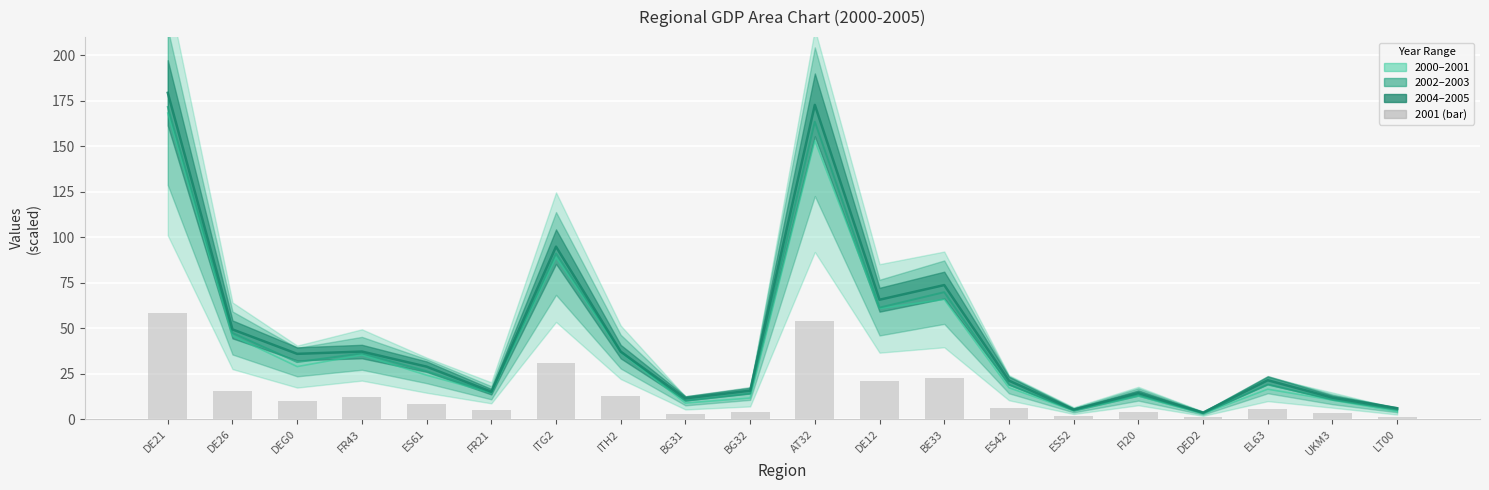

What value does the 2002 series have at ES52?

4.9